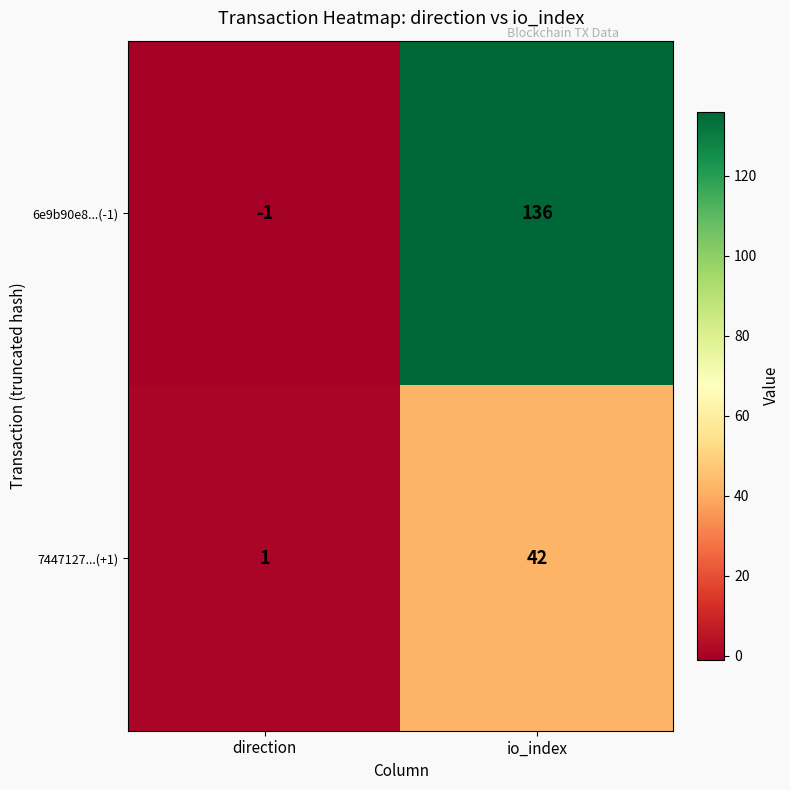

Which series has the largest total across all categories?

6e9b90e8...(-1)